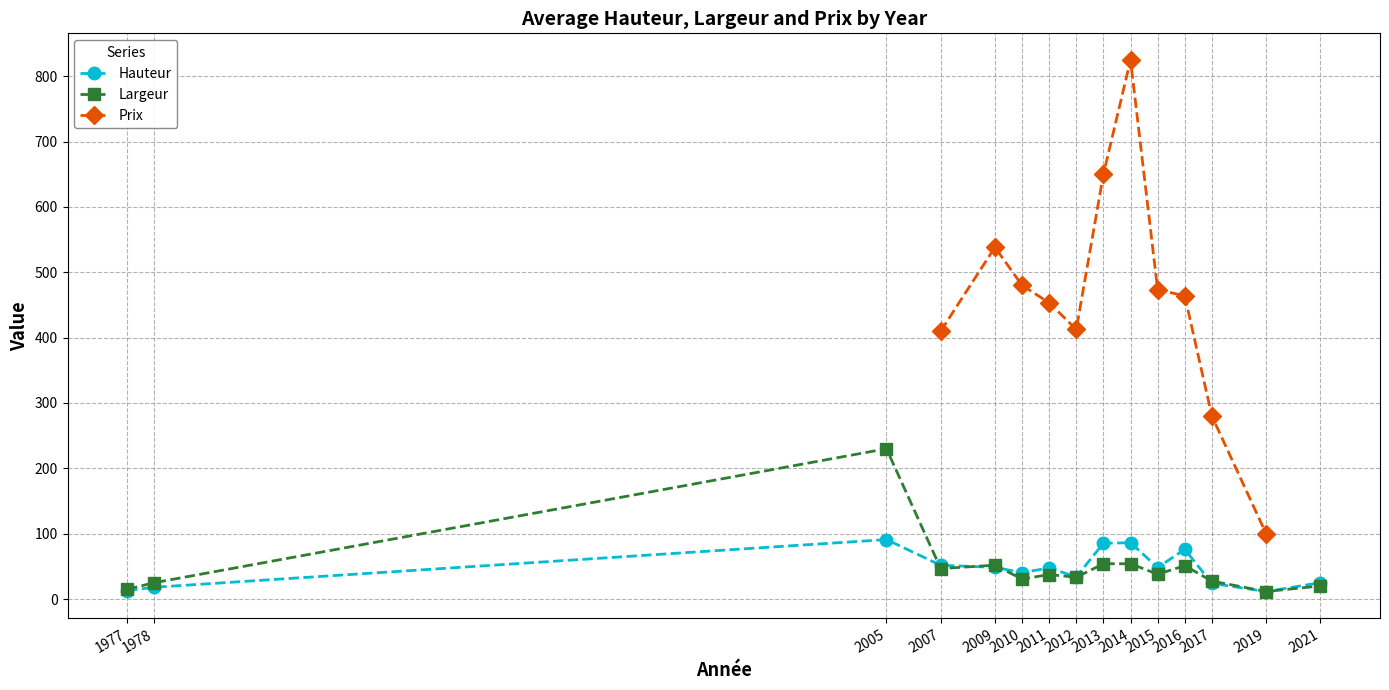

How many interior local valleys does the Hauteur series have?

4